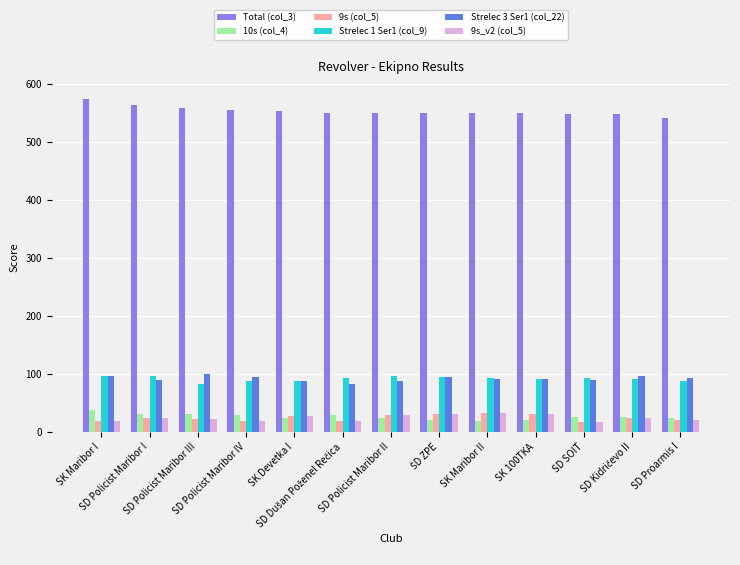

What value does the 9s (col_5) series have at SD Policist Maribor III?

22